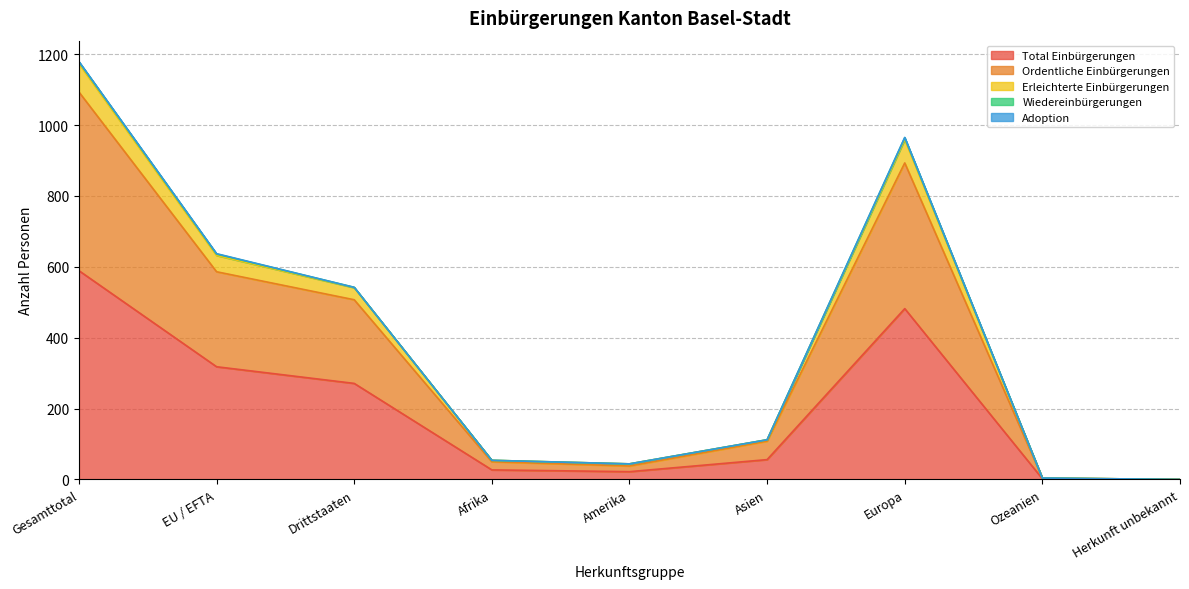

What is the label of the 6th point from the right?

Afrika